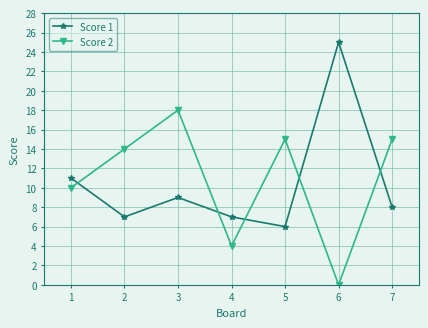

What is the sum of all Score 1 values?

73